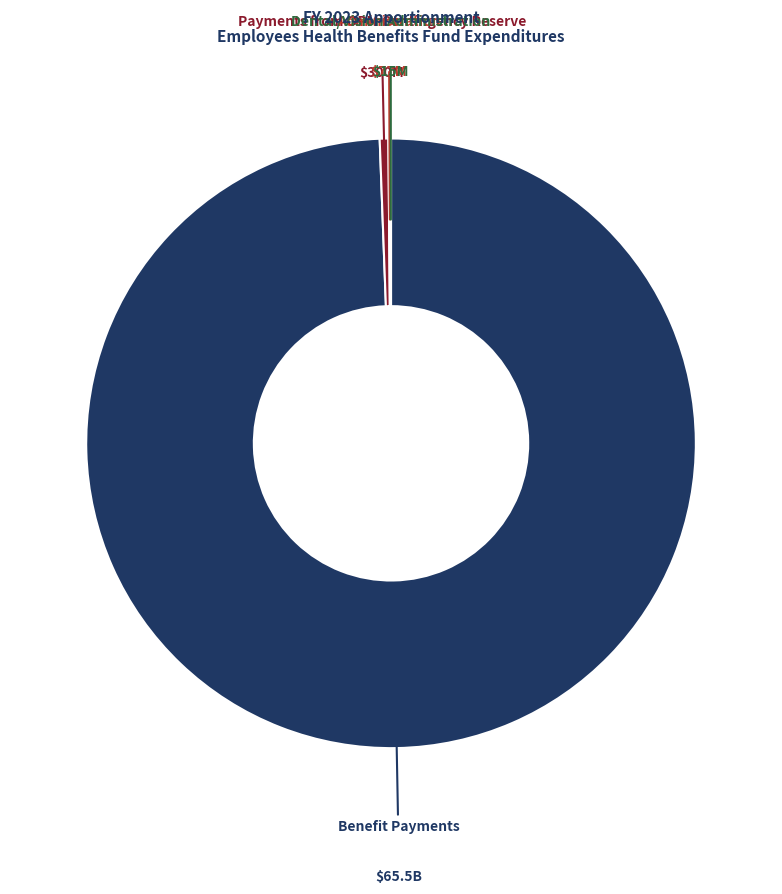

Does any single category account for the majority?

Yes